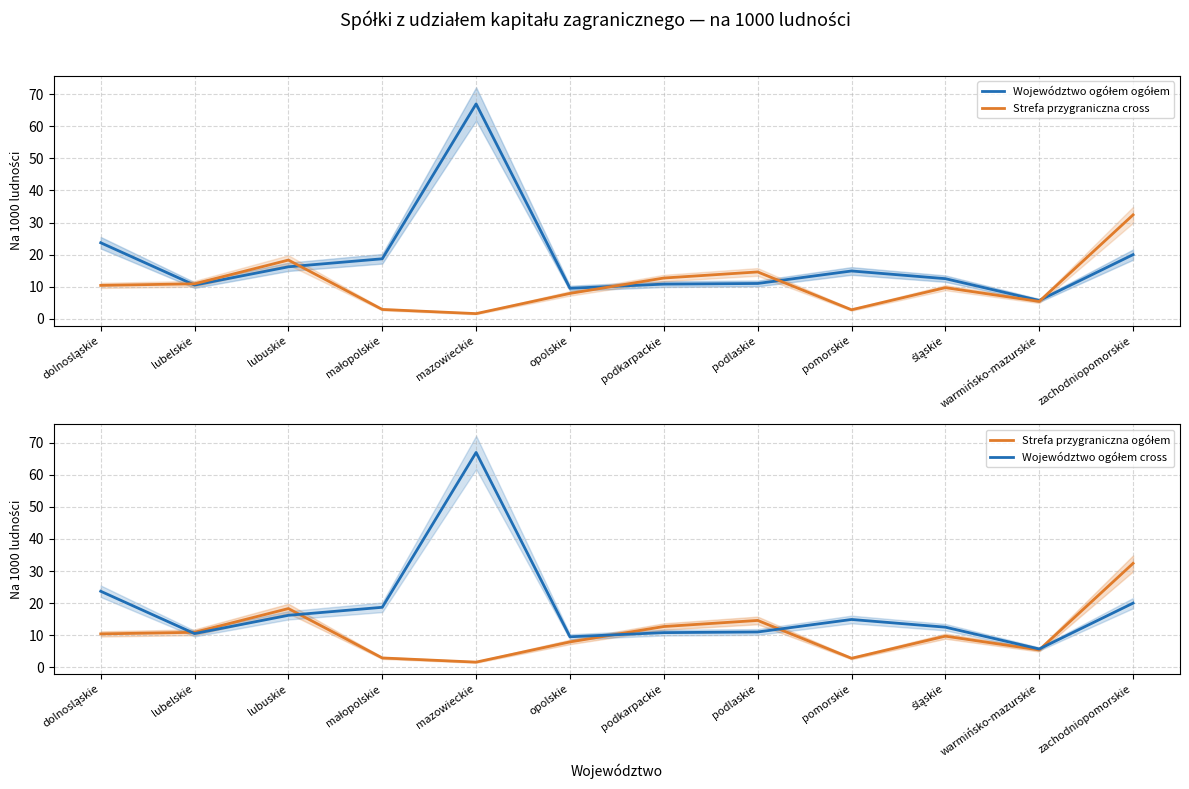

Reading left to right, list all the values displayed in this chart.

Województwo ogółem ogółem: 23.7	10.5	16.2	18.7	67.0	9.5	10.8	11.0	14.9	12.5	5.7	20.0
Strefa przygraniczna cross: 10.4	10.9	18.3	2.9	1.6	7.9	12.7	14.6	2.8	9.7	5.4	32.4
Strefa przygraniczna ogółem: 10.4	10.9	18.3	2.9	1.6	7.9	12.7	14.6	2.8	9.7	5.4	32.4
Województwo ogółem cross: 23.7	10.5	16.2	18.7	67.0	9.5	10.8	11.0	14.9	12.5	5.7	20.0